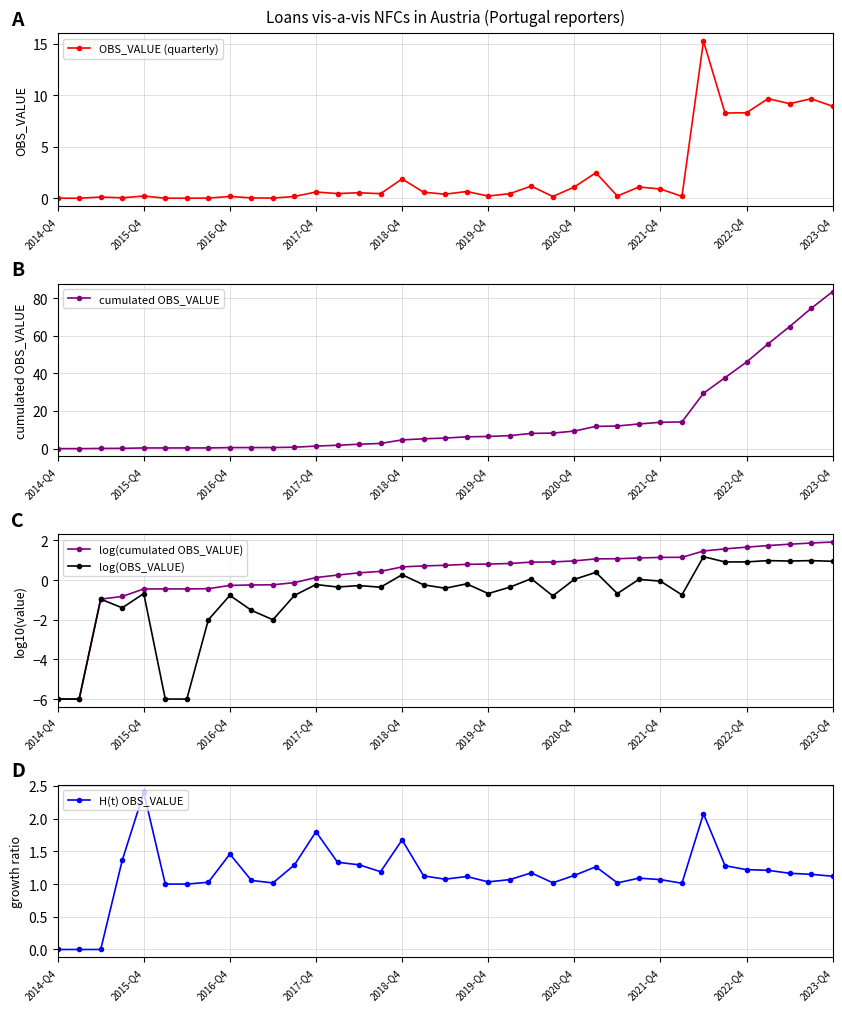

The value of log(OBS_VALUE) at 2023-Q4 is 1.7. True or false?

False